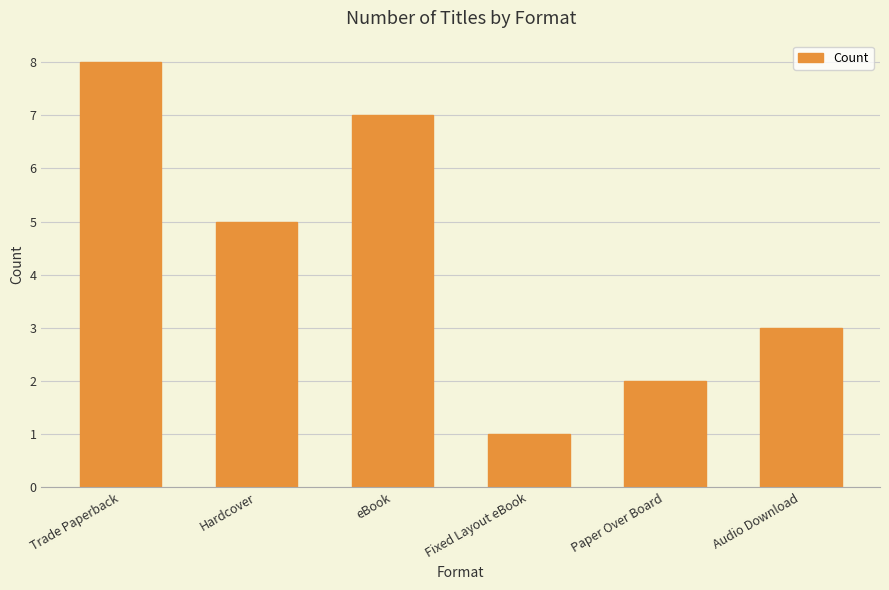

Which has a higher value, Audio Download or Trade Paperback?

Trade Paperback